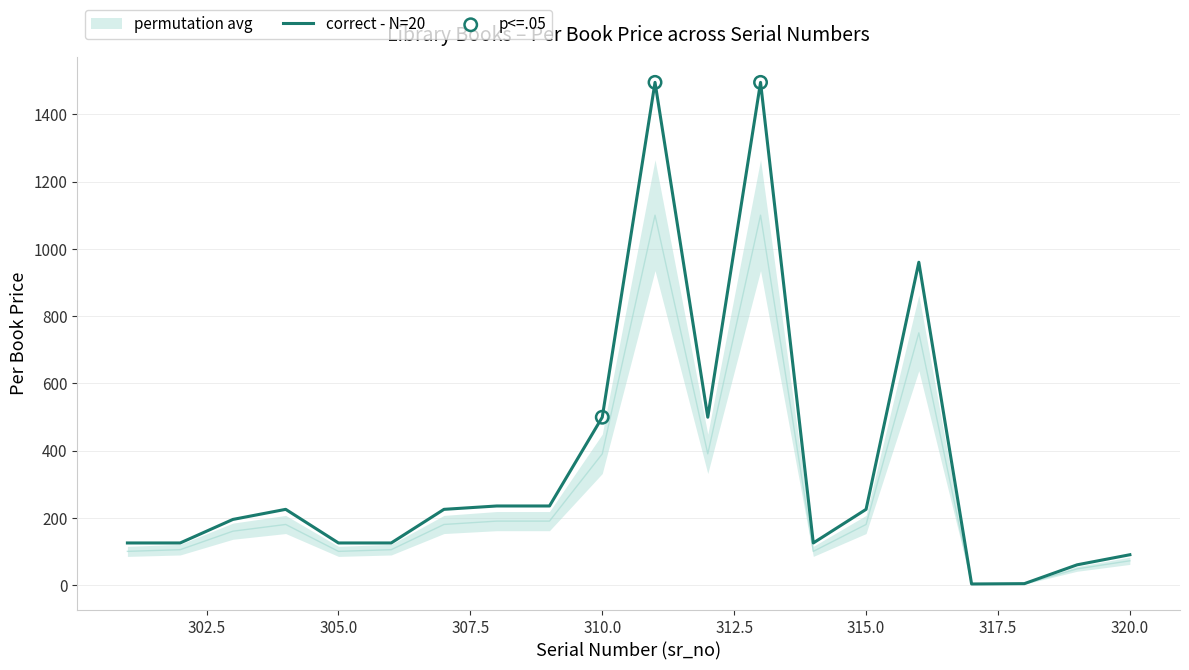

The correct - N=20 series shows 90 at 320.0. True or false?

True